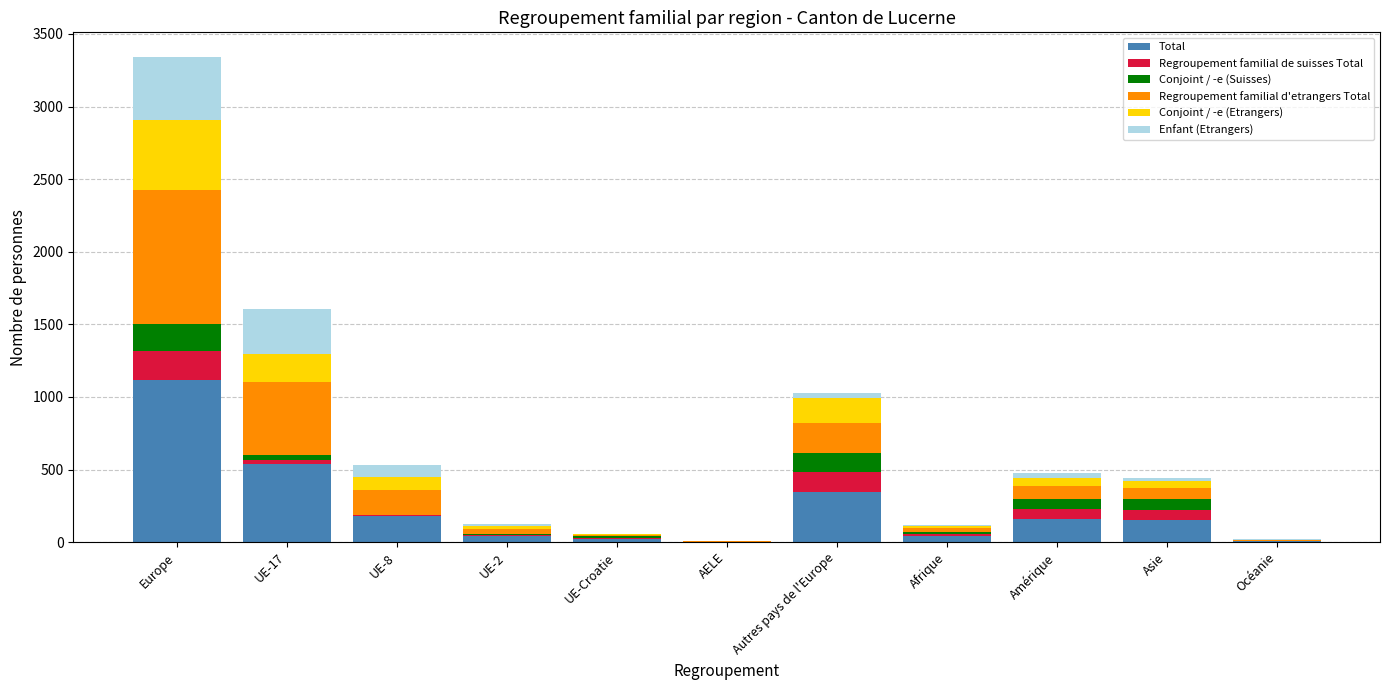

At which category is the sum across all series the highest?

Europe